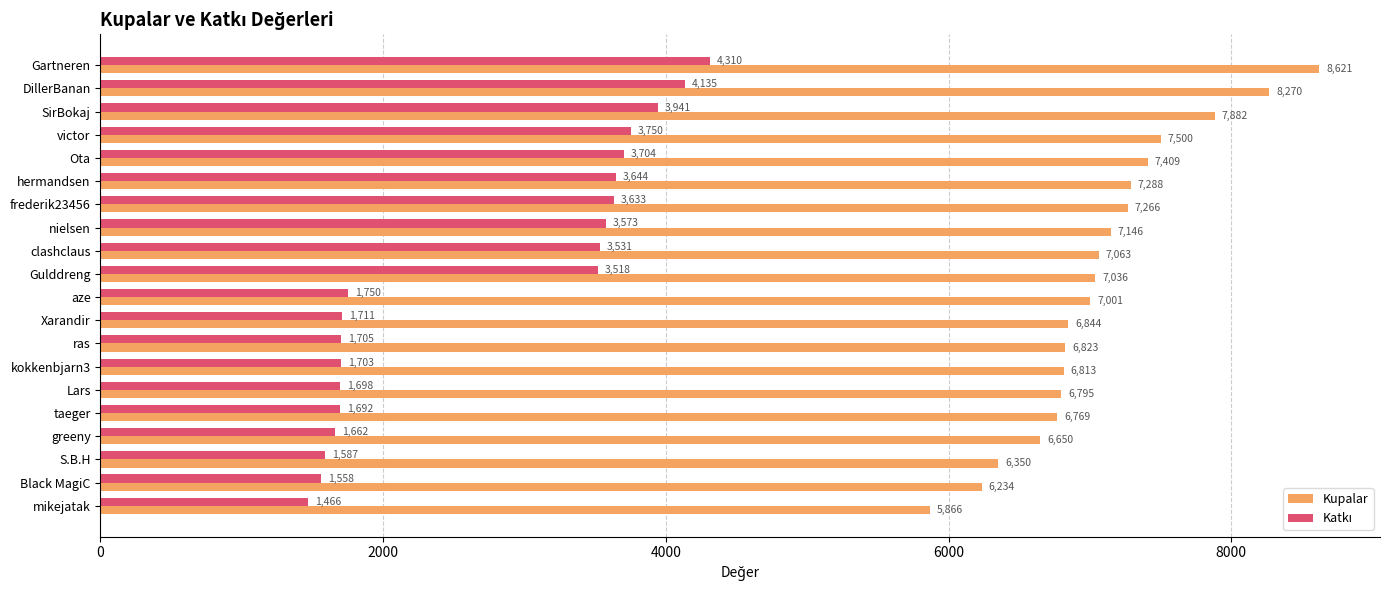

Is it true that Kupalar equals 7409 at Ota?

True